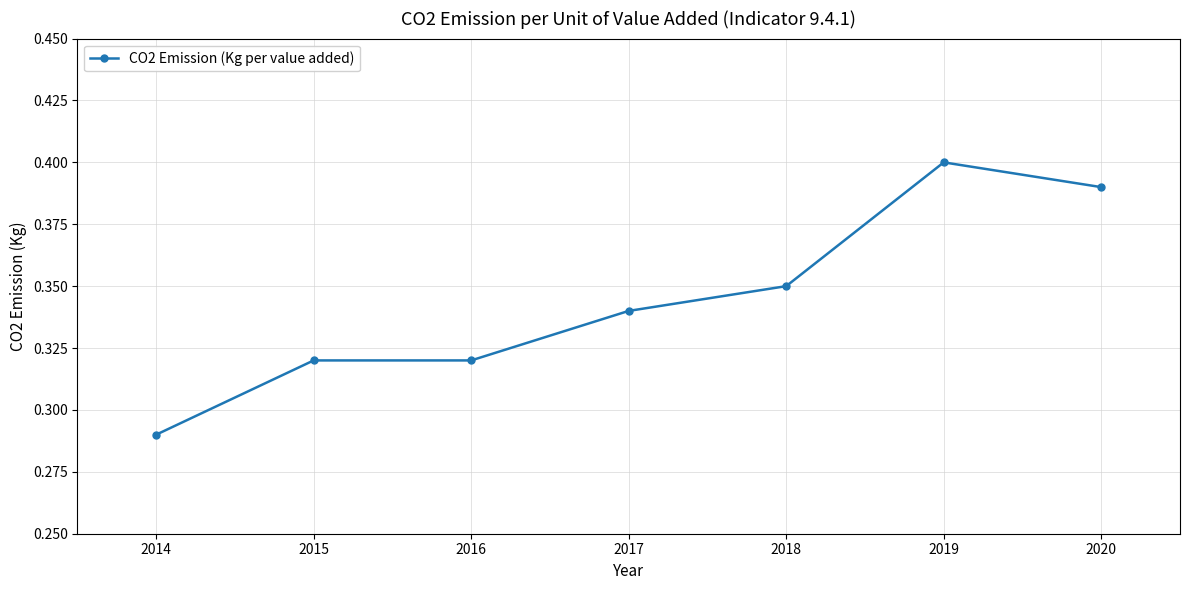

What is the sum of the values at 2020 and 2014?

0.7